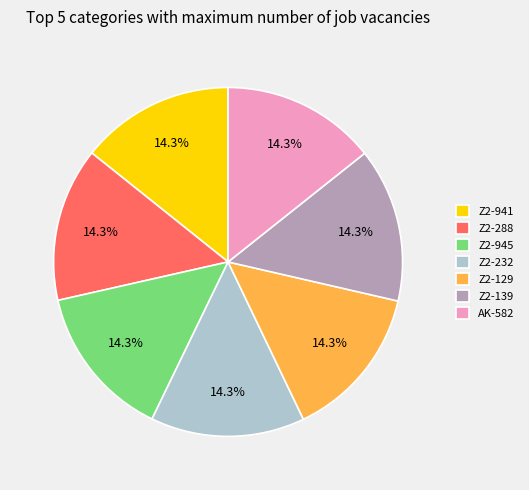

What is the ratio of the value at Z2-941 to the value at Z2-232?

1.0